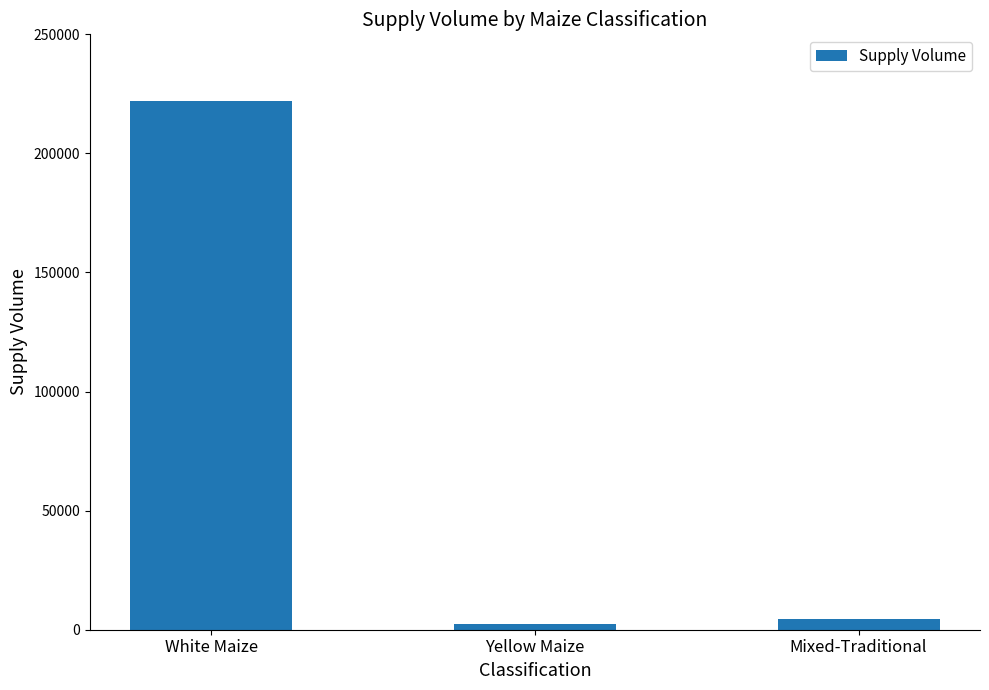

How many distinct data groups are displayed?

1